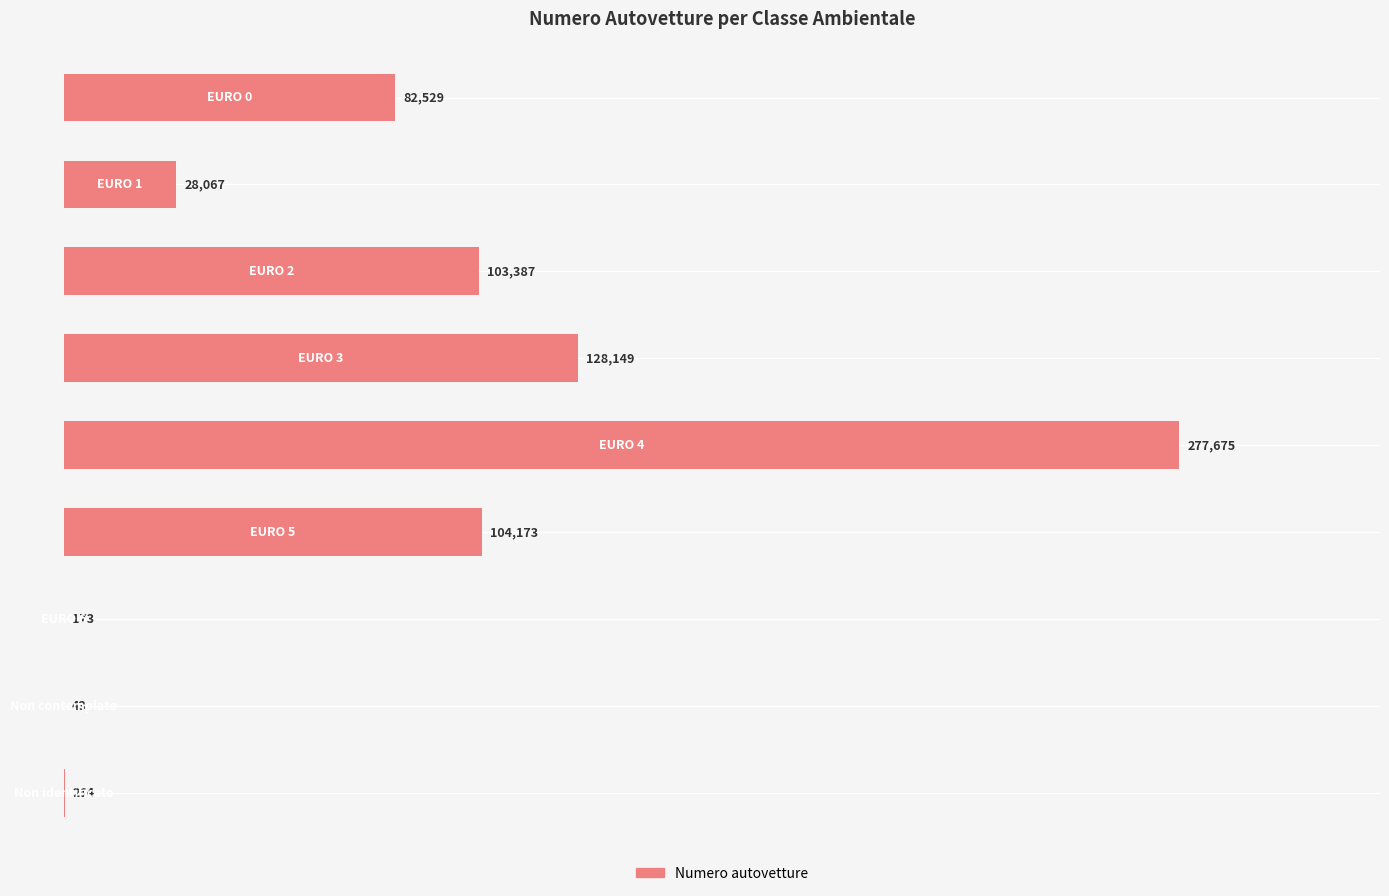

Count the number of data series in this chart.

1